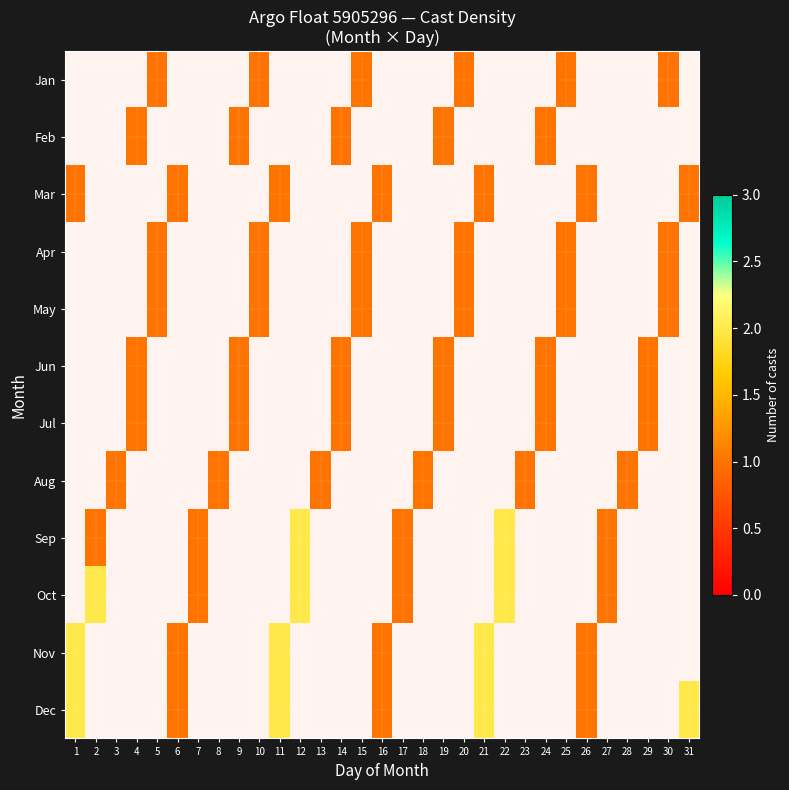

Is the value of Aug at 24 greater than the value of Jul at 12?

No